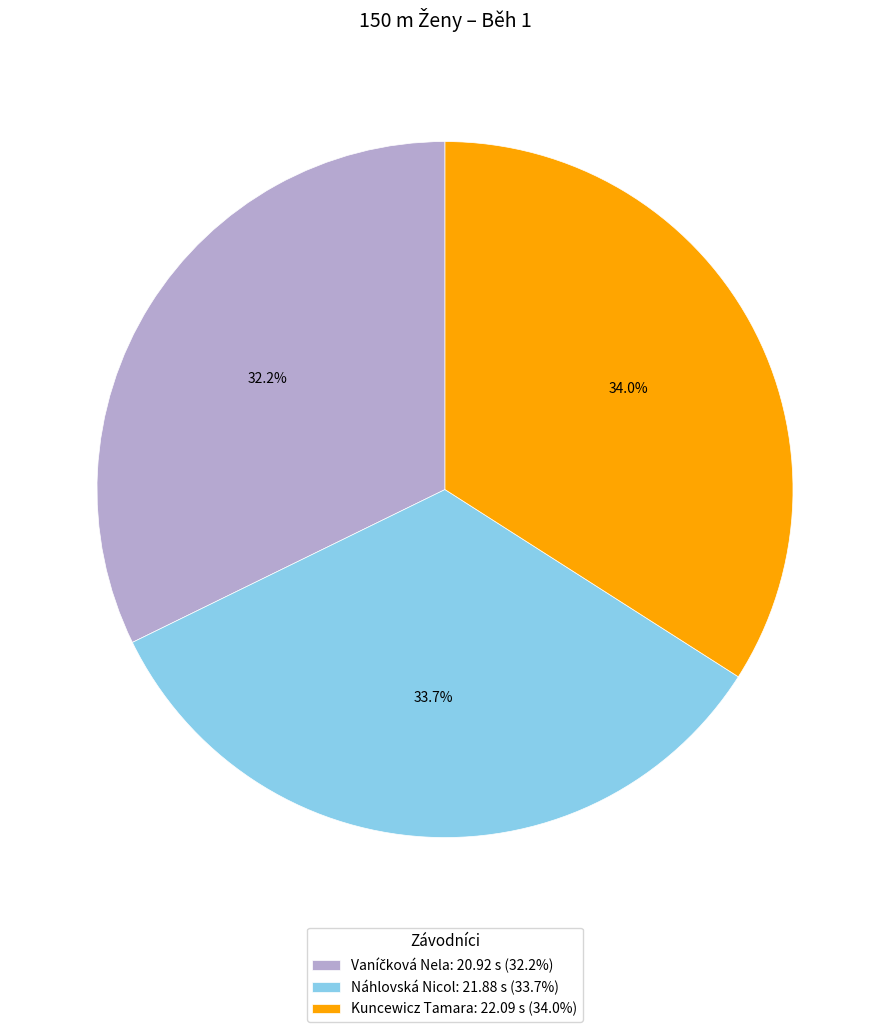

Combined, what portion of the pie is Náhlovská Nicol: 21.88 s (33.7%) and Kuncewicz Tamara: 22.09 s (34.0%)?

67.8%